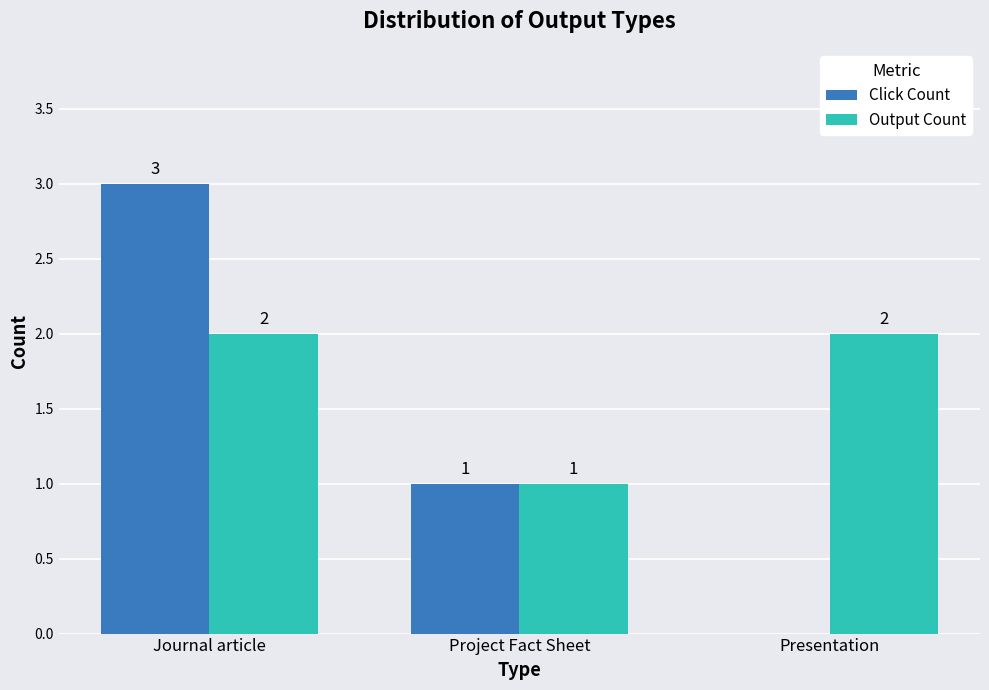

Read the Click Count value at Project Fact Sheet.

1